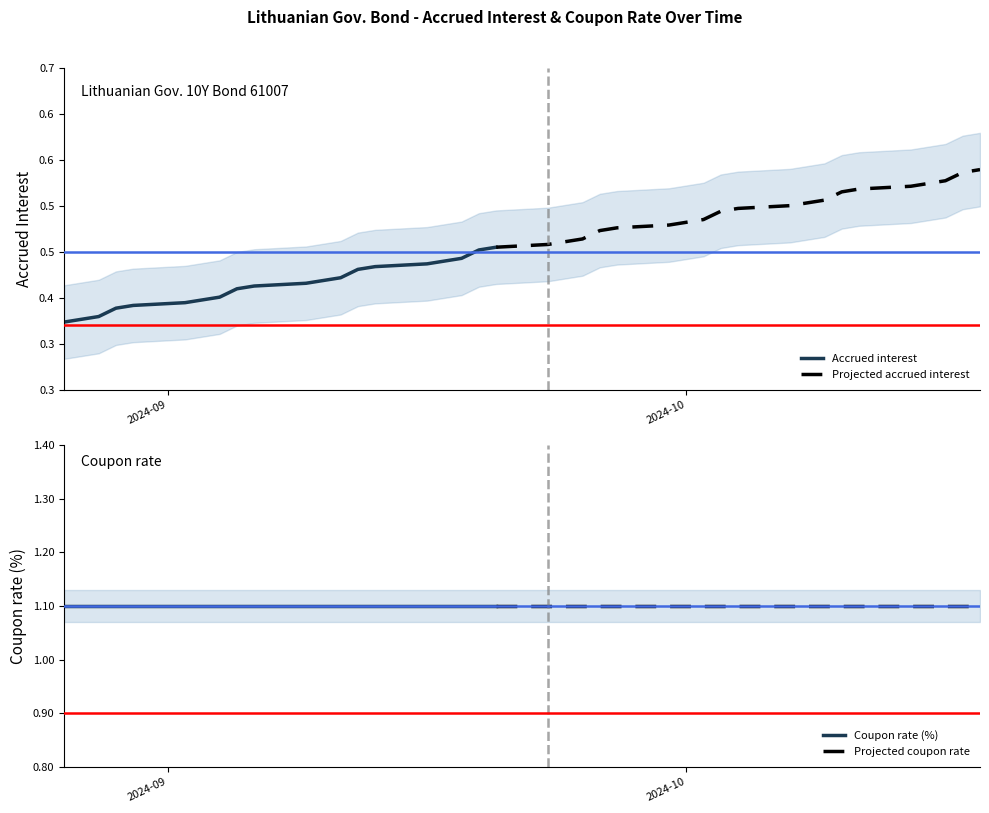

What is the difference between the maximum and minimum values in the Accrued interest series?

0.2